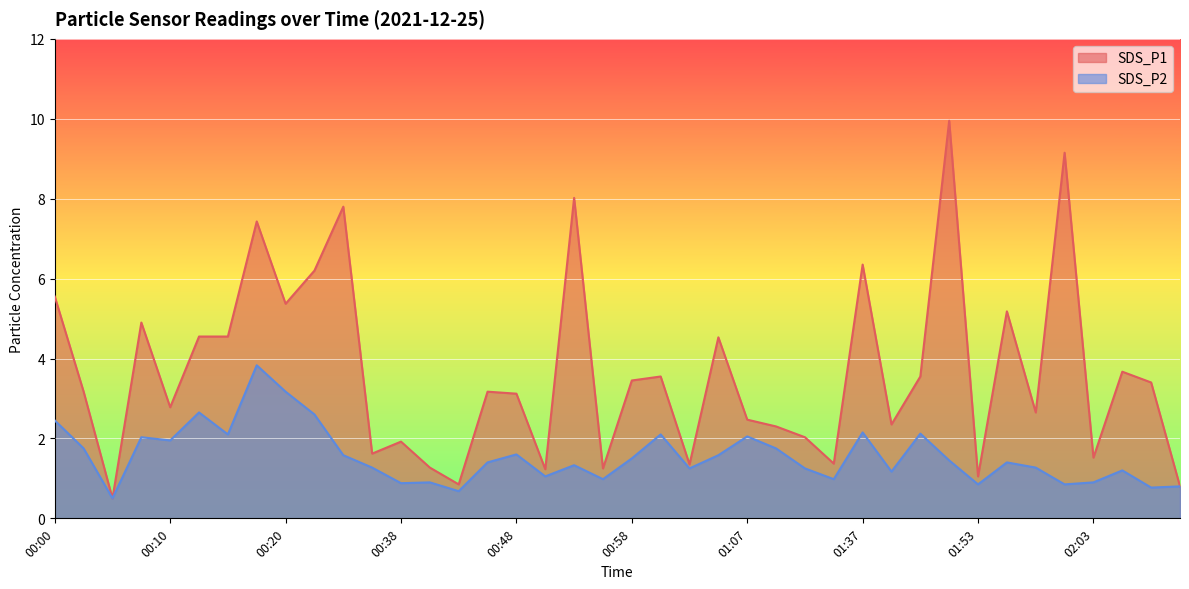

List the series in order of their peak value, highest first.

SDS_P1, SDS_P2